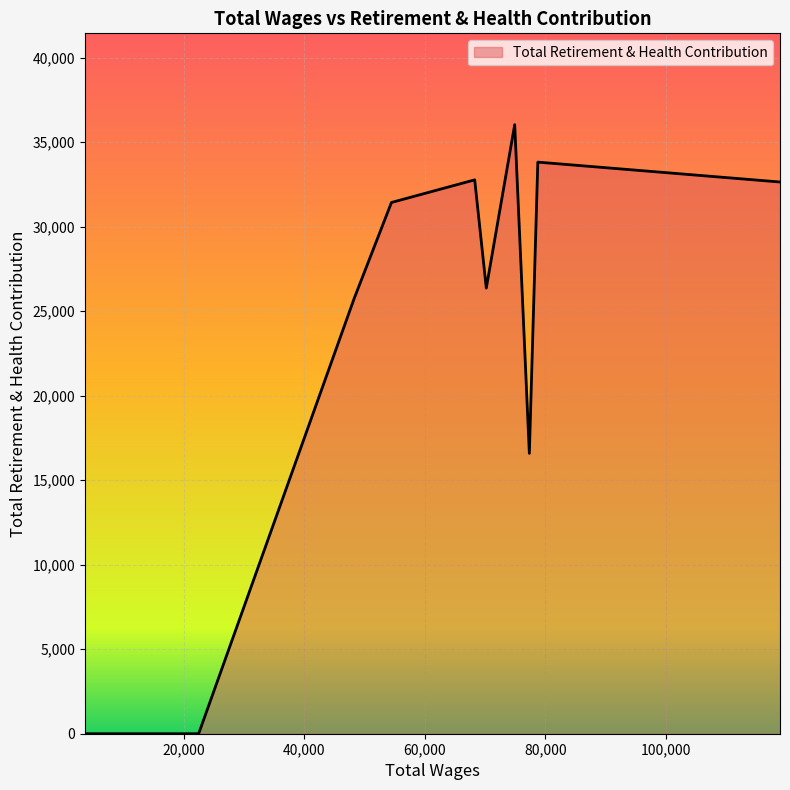

How many values exceed 0?

8